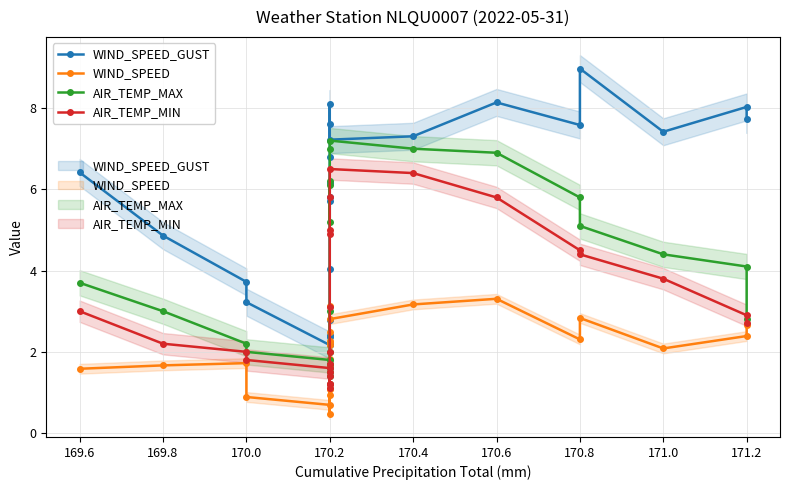

Does the chart have visible grid lines?

Yes